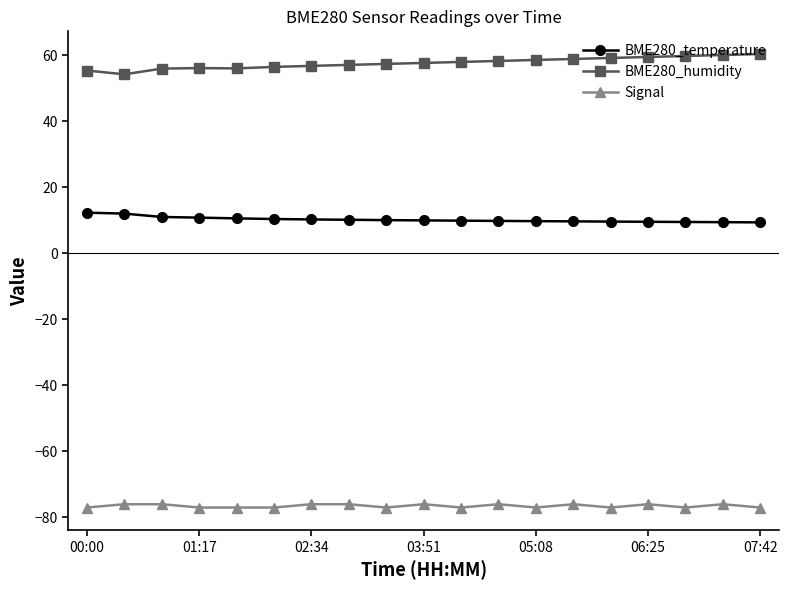

List the series in order of their peak value, lowest first.

Signal, BME280_temperature, BME280_humidity